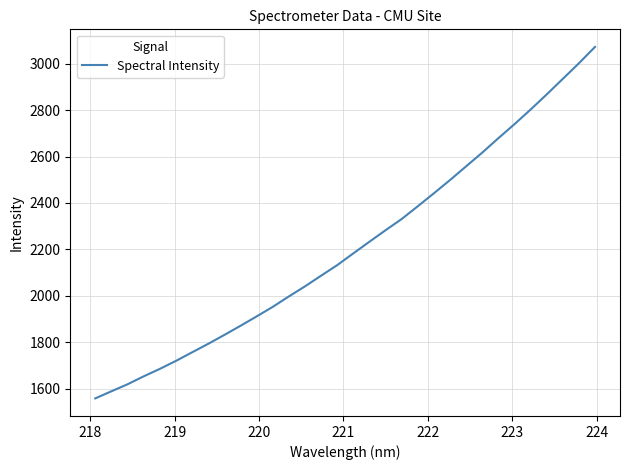

What is the difference between the maximum and minimum values?

1514.1